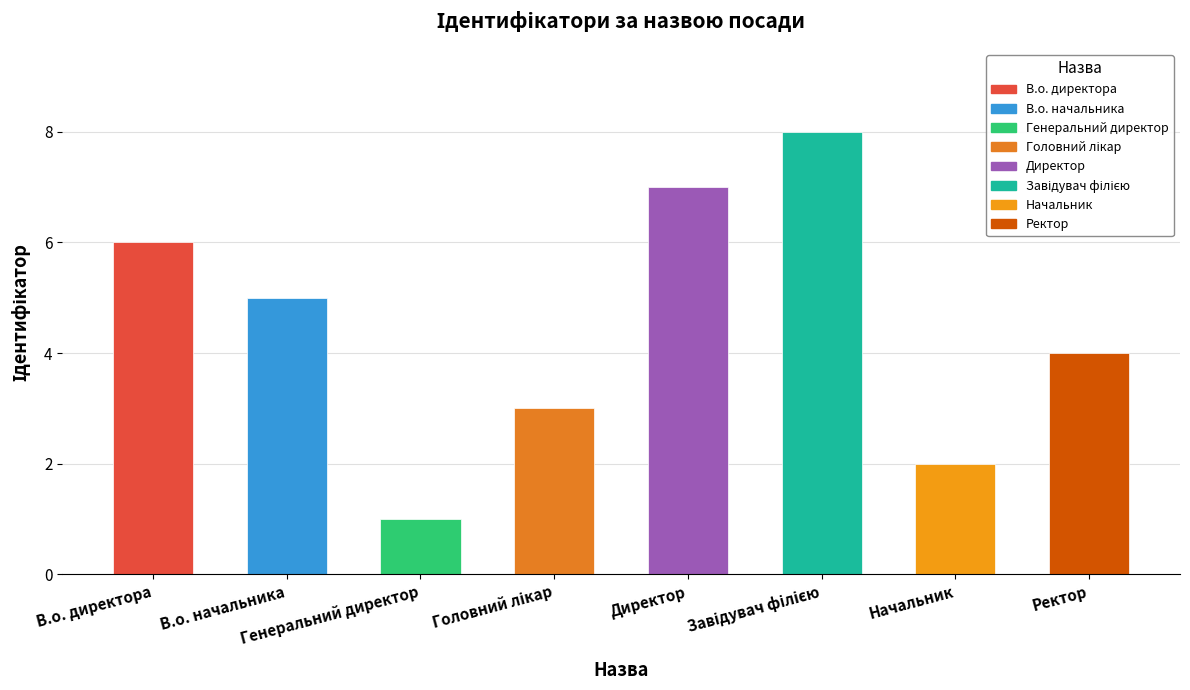

What is the sum of all values?

36